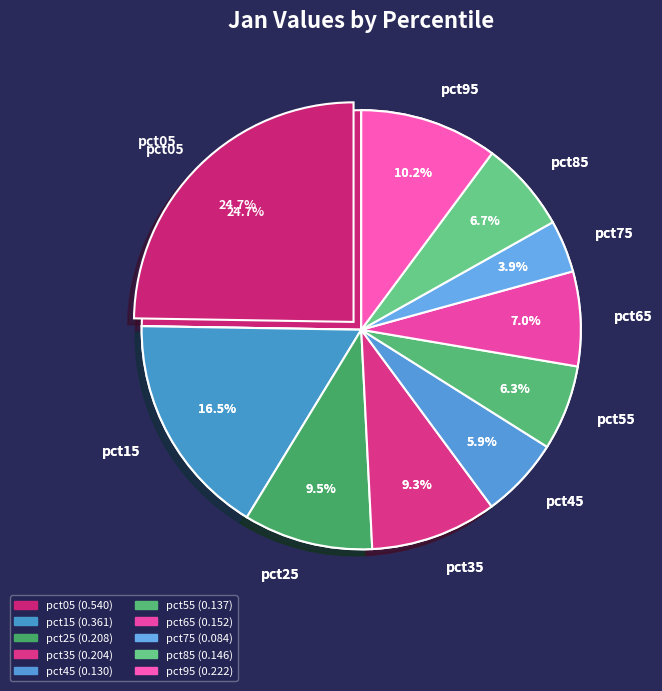

Which slice is the largest?

pct05